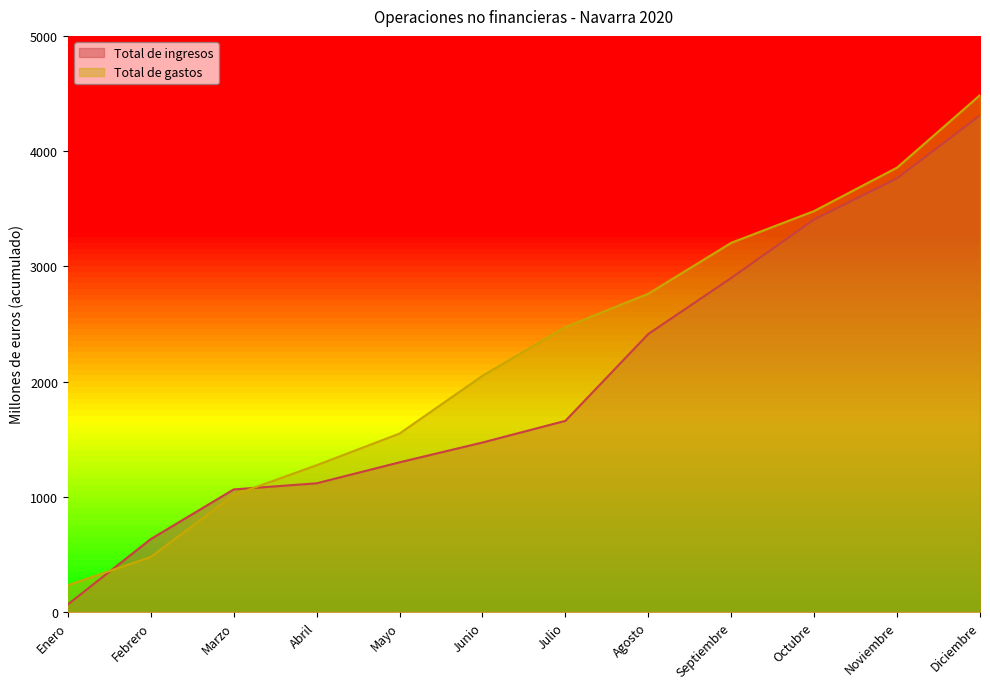

True or false: Total de ingresos and Total de gastos intersect in this chart.

True